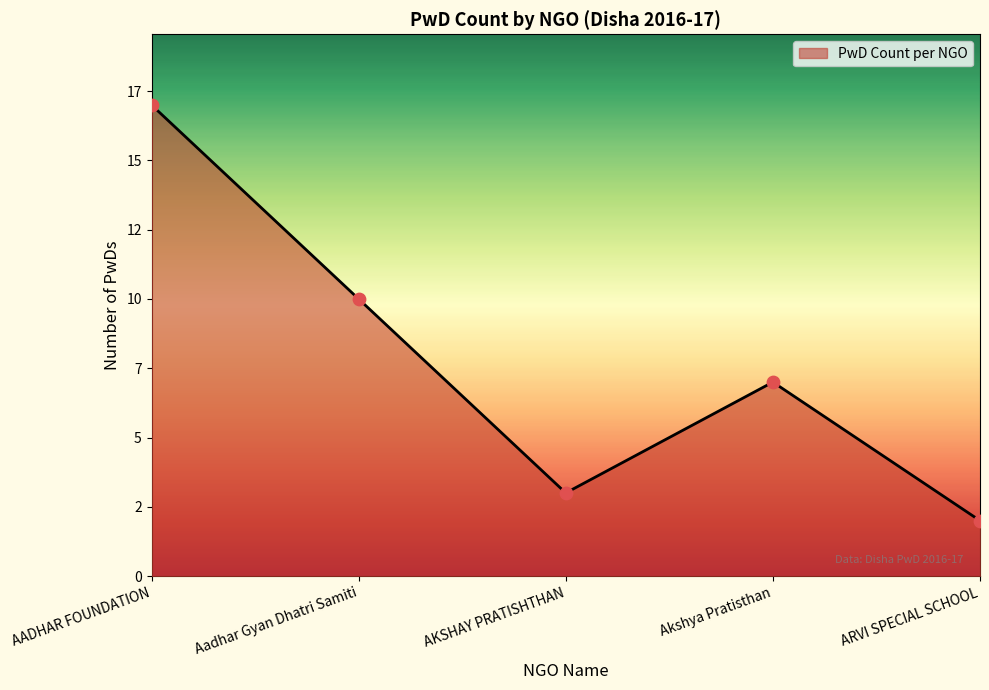

What is the change in value from AADHAR FOUNDATION to Aadhar Gyan Dhatri Samiti?

-7